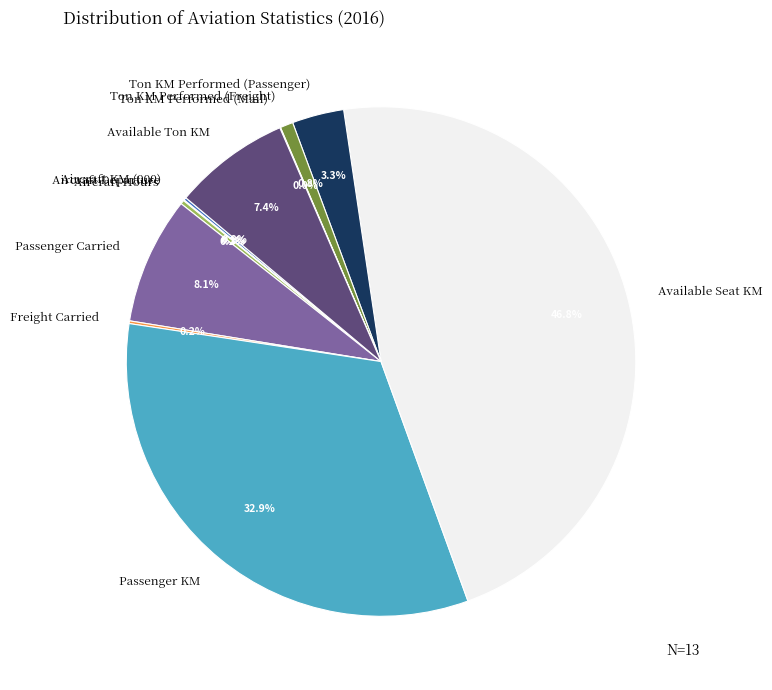

True or false: Ton KM Performed (Passenger) accounts for 11% of the total.

False